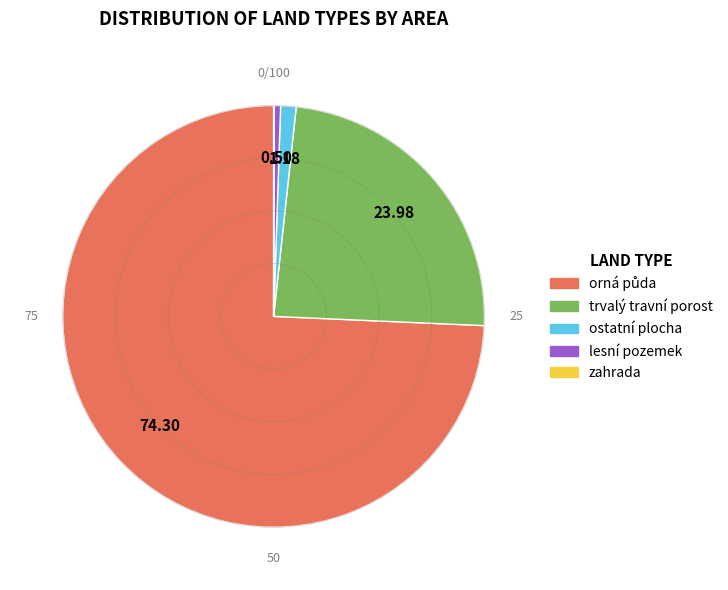

Does any single category account for the majority?

Yes